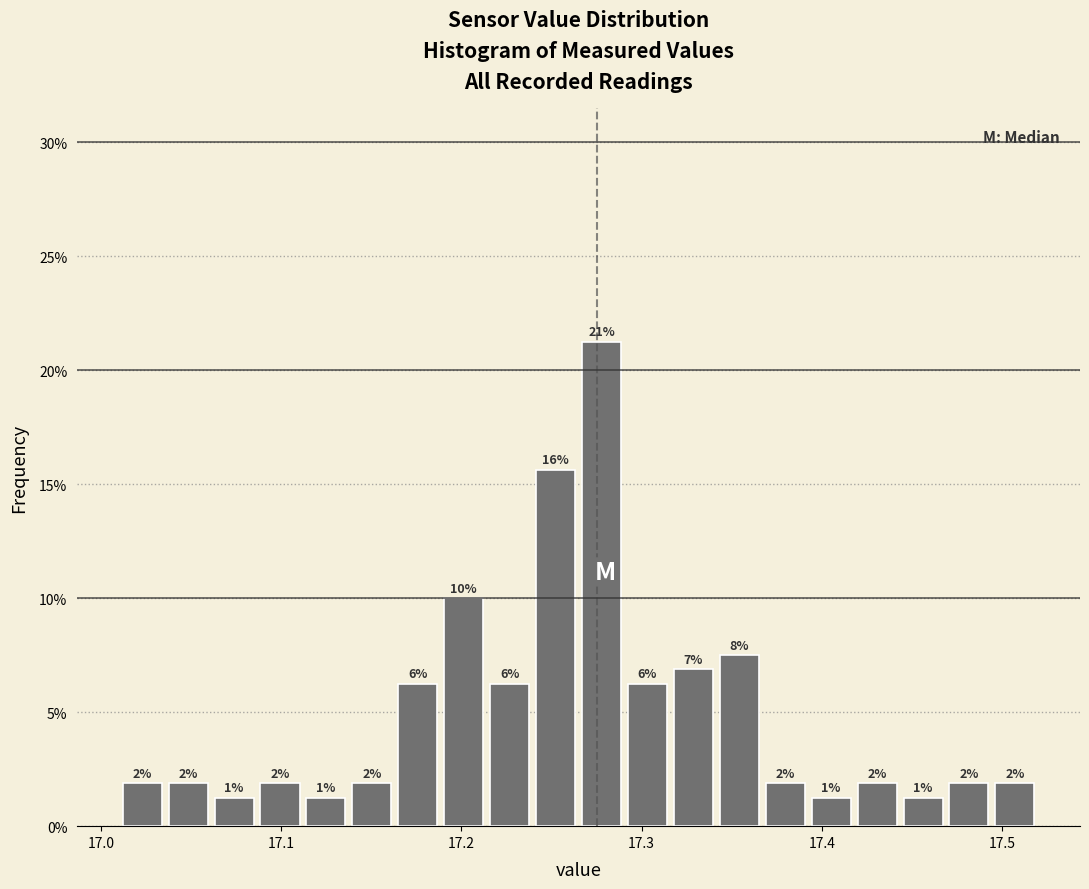

Around what value on the x-axis is the tallest bar? Give the approximate position of its centre, as read against the axis.

17.28